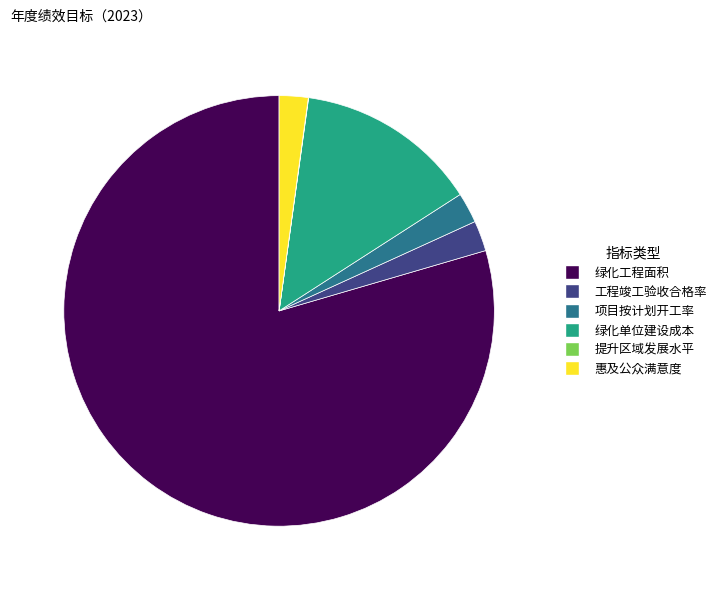

Which category has the biggest portion of the pie?

绿化工程面积